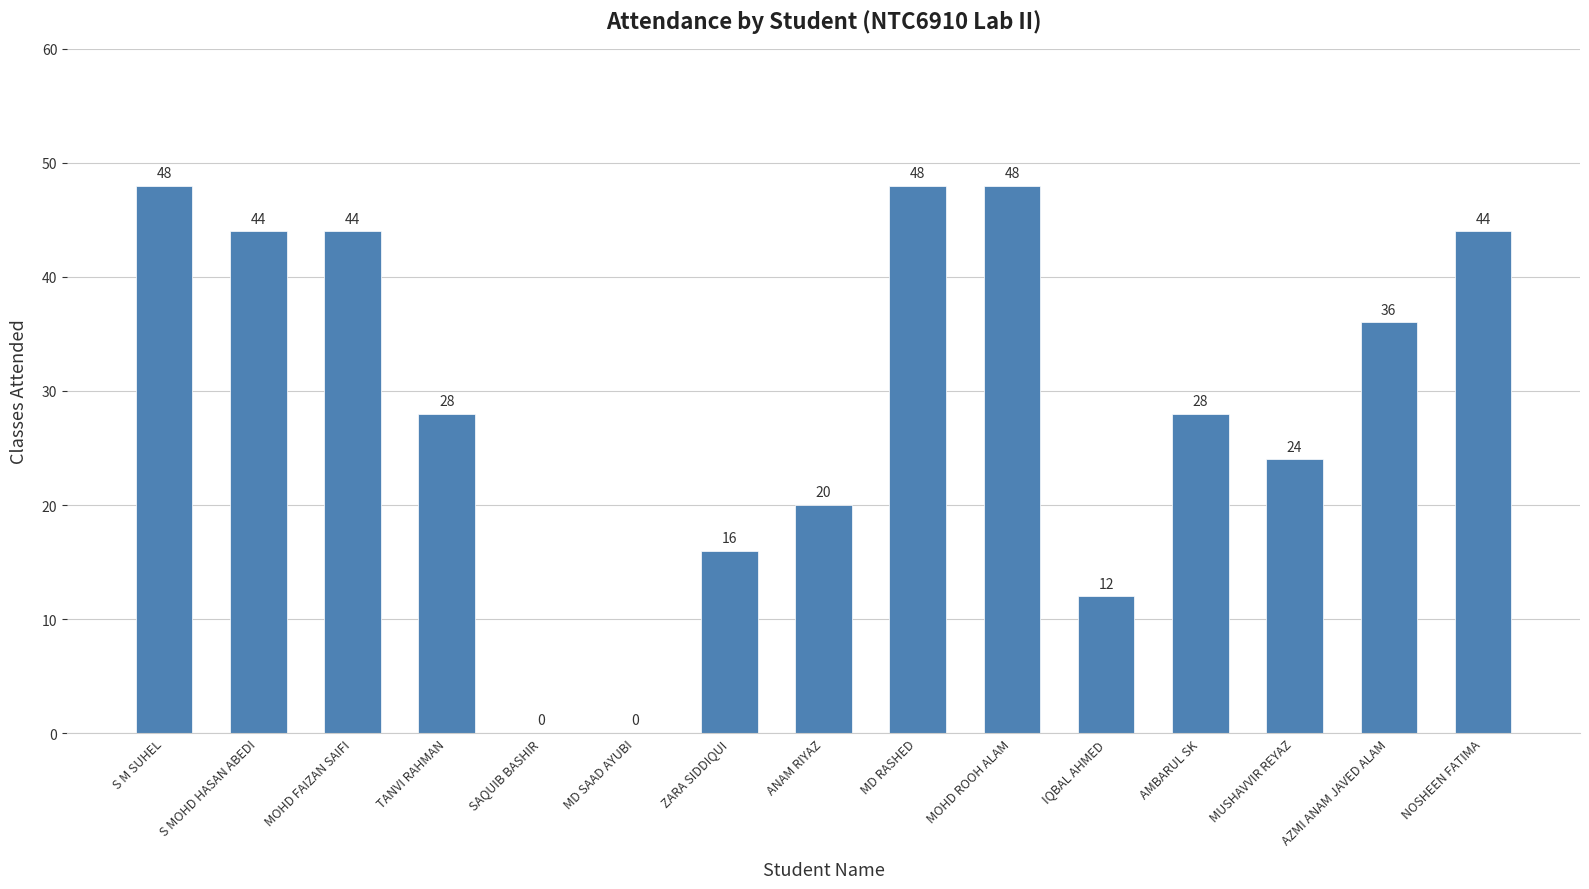

Approximately how many times larger is the value at MUSHAVVIR REYAZ compared to NOSHEEN FATIMA?

0.5